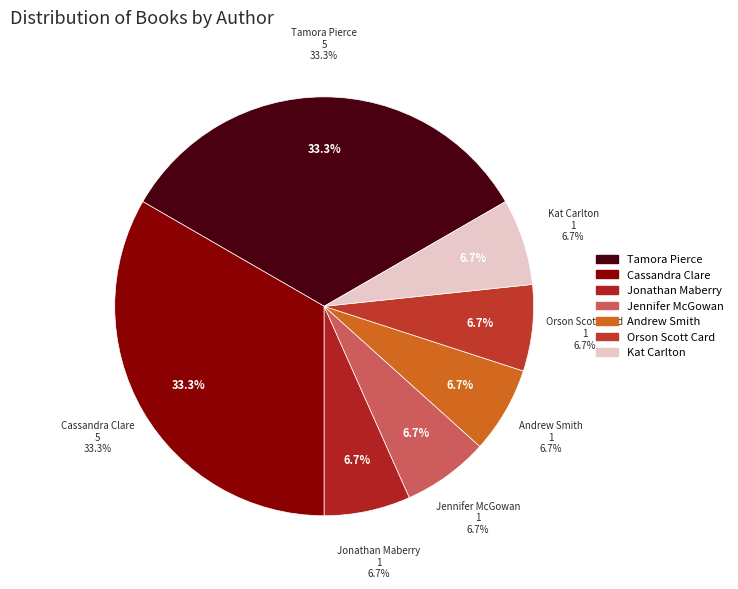

What is the smallest slice in the pie chart?

Jonathan Maberry (67600213)